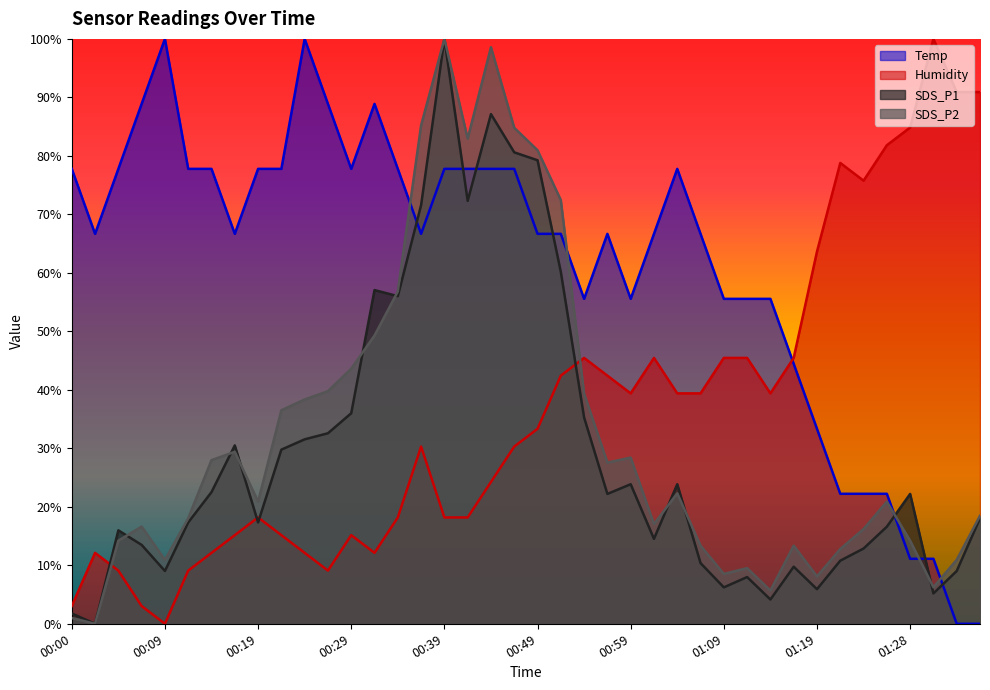

What is the label of the 32nd point from the left?

01:16